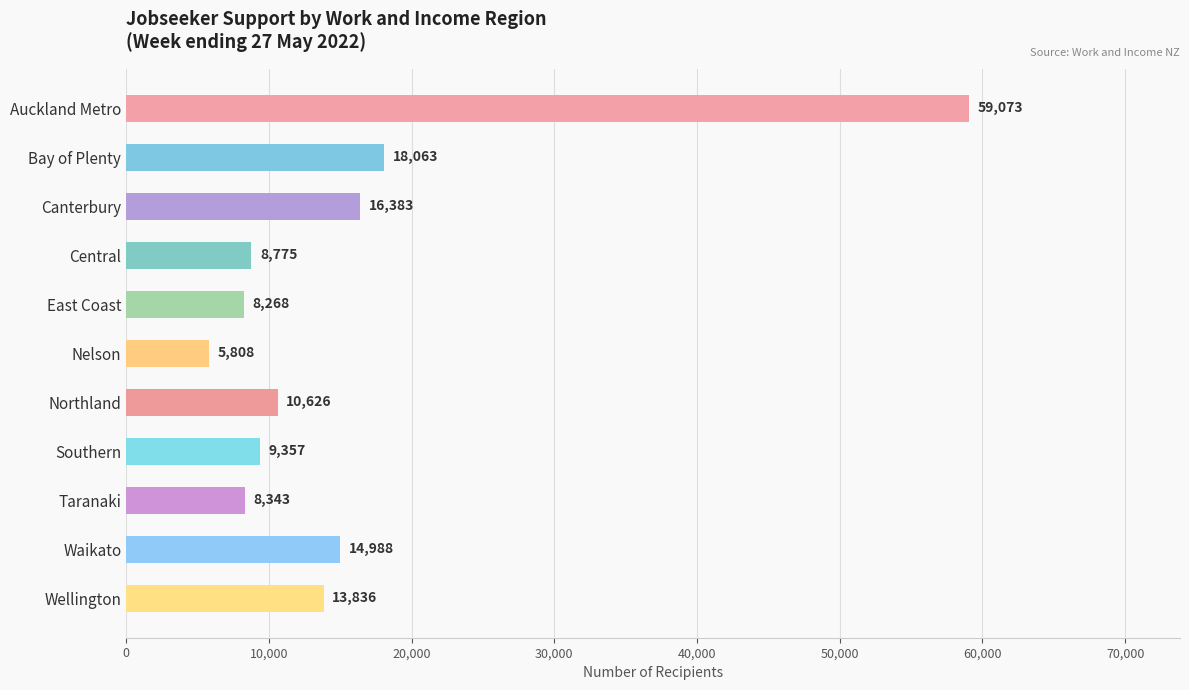

Are the bars horizontal?

Yes